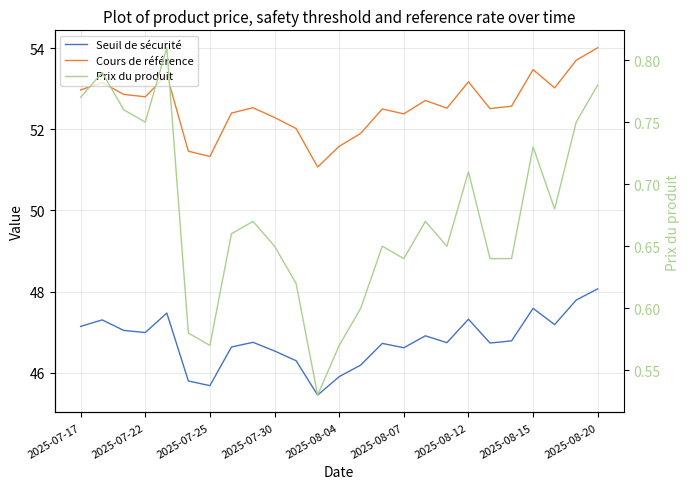

What is the difference between the maximum and minimum values in the Prix du produit series?

0.3